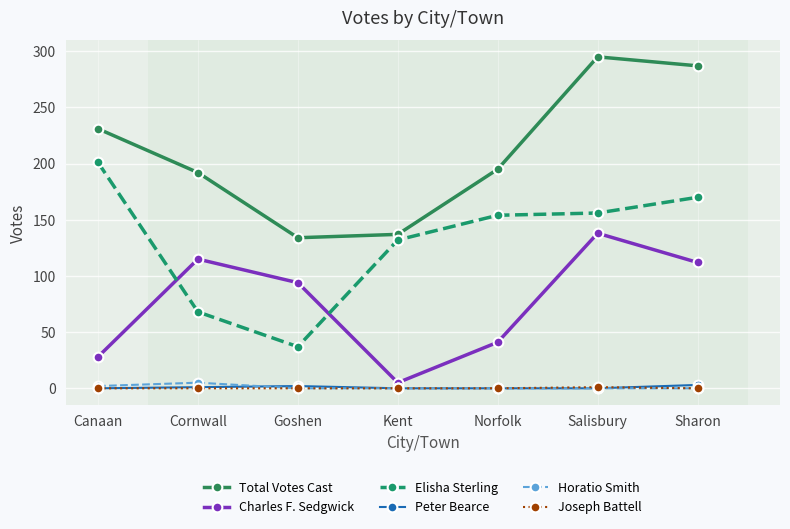

How many values in the Charles F. Sedgwick series are below 94?

3